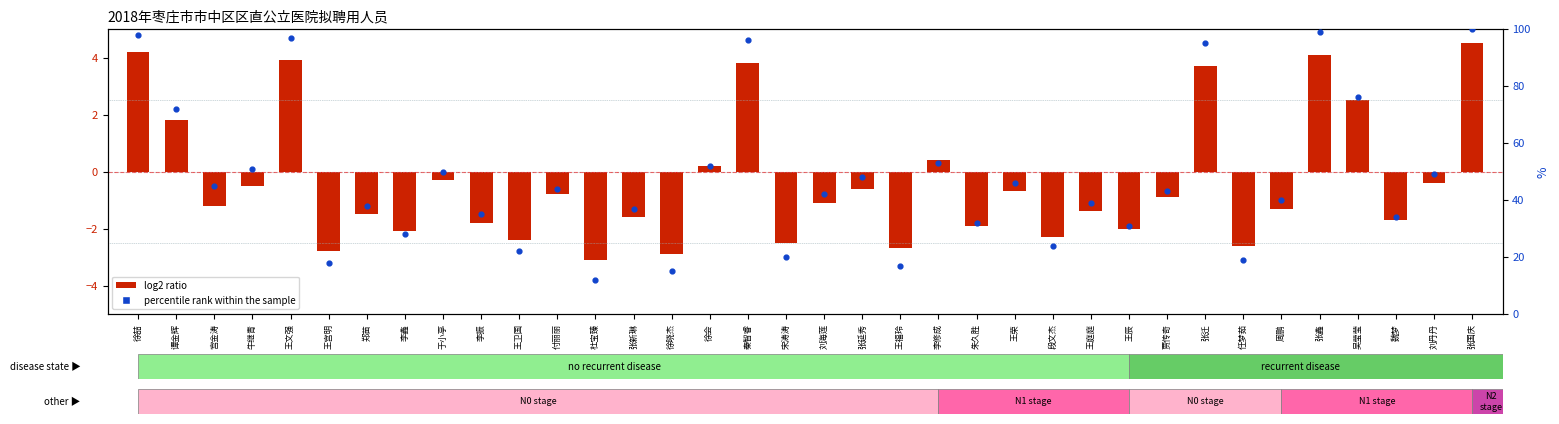

What are all the series names shown in the legend?

log2 ratio, percentile rank within the sample